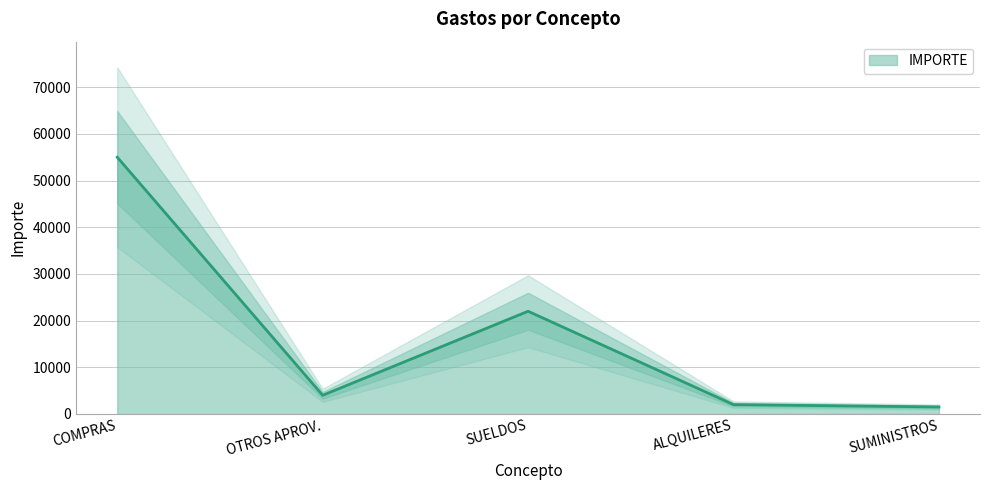

Read the value at SUELDOS, to the nearest 50.

22000